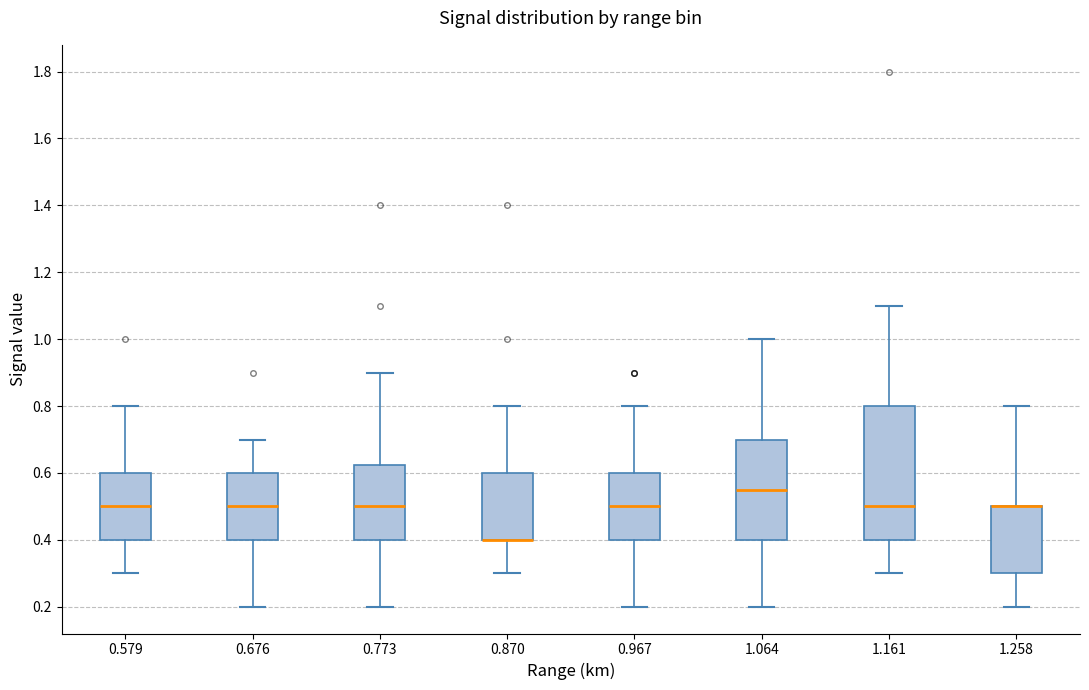

Reading left to right, transcribe this box plot: for each box, give where its median line is, the range the box spans, and where its two whiskers end, as read against the y-axis. The values are not printed on the chart, so give them approximately, as read against the axis.

0.579: median 0.50, box 0.40 to 0.60, whiskers 0.30 to 0.80
0.676: median 0.50, box 0.40 to 0.60, whiskers 0.20 to 0.70
0.773: median 0.50, box 0.40 to 0.62, whiskers 0.20 to 0.90
0.870: median 0.40 (drawn on the box's lower edge), box 0.40 to 0.60, whiskers 0.30 to 0.80
0.967: median 0.50, box 0.40 to 0.60, whiskers 0.20 to 0.80
1.064: median 0.56, box 0.40 to 0.70, whiskers 0.20 to 1.00
1.161: median 0.50, box 0.40 to 0.80, whiskers 0.30 to 1.10
1.258: median 0.50 (drawn on the box's upper edge), box 0.30 to 0.50, whiskers 0.20 to 0.80